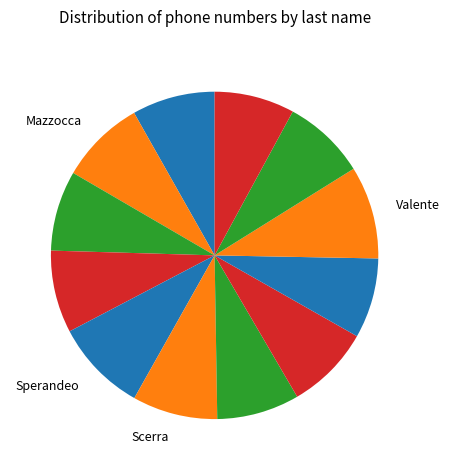

How many slices are in this pie chart?

12